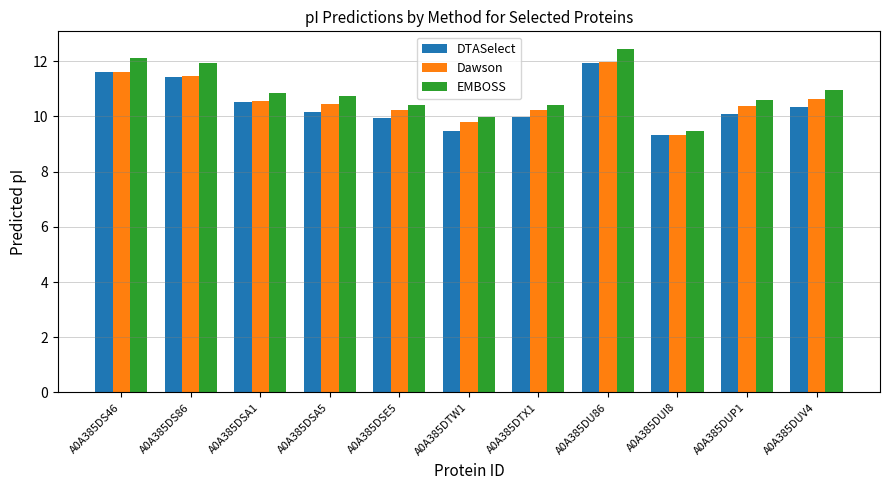

Is it true that DTASelect equals 14.1 at A0A385DSA5?

False